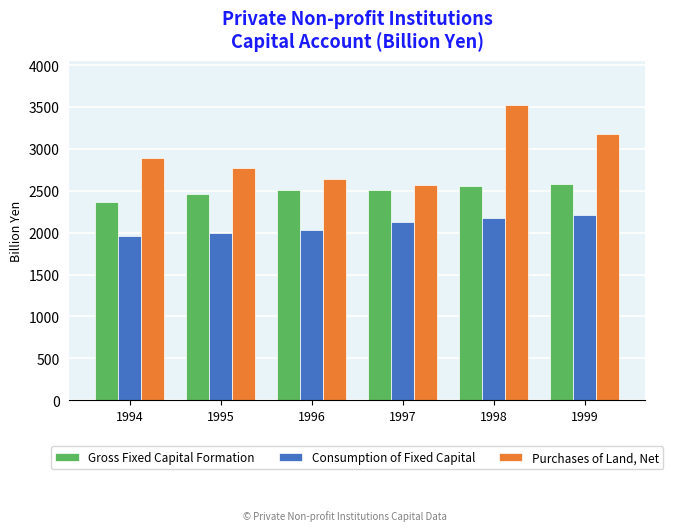

True or false: Consumption of Fixed Capital has a value of 2178.2 at 1998.

True